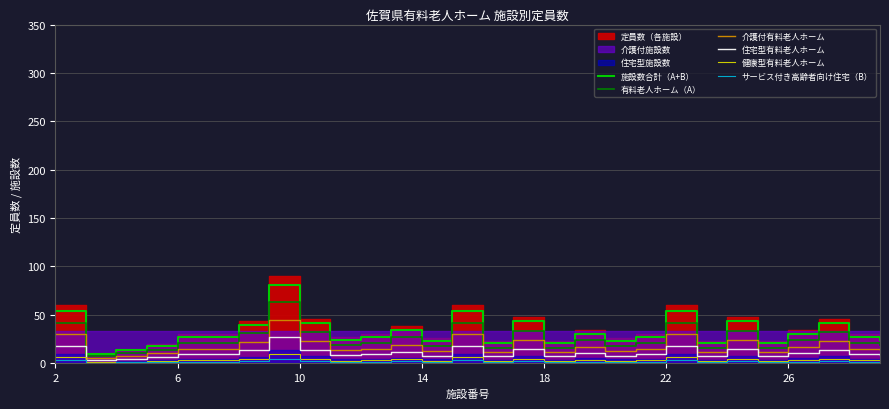

What is the value of the 介護付有料老人ホーム point at the 27th from the left?

22.0